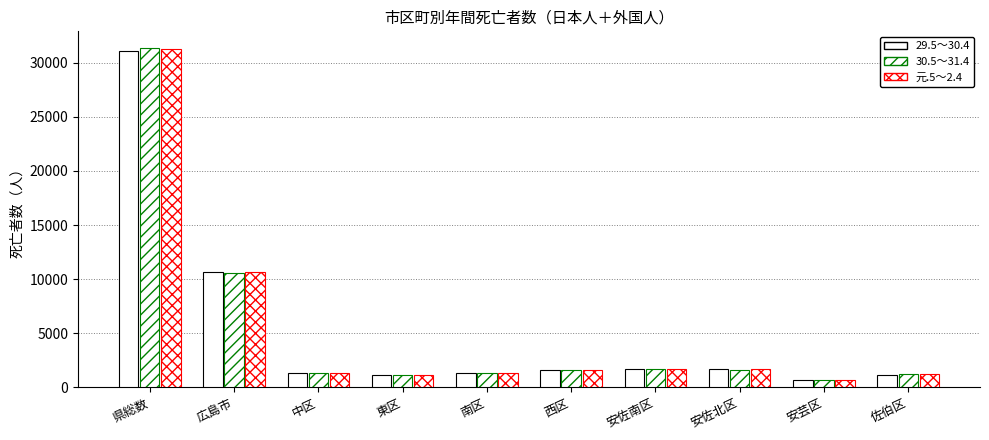

List the series in order of their peak value, lowest first.

29.5～30.4, 元.5～2.4, 30.5～31.4